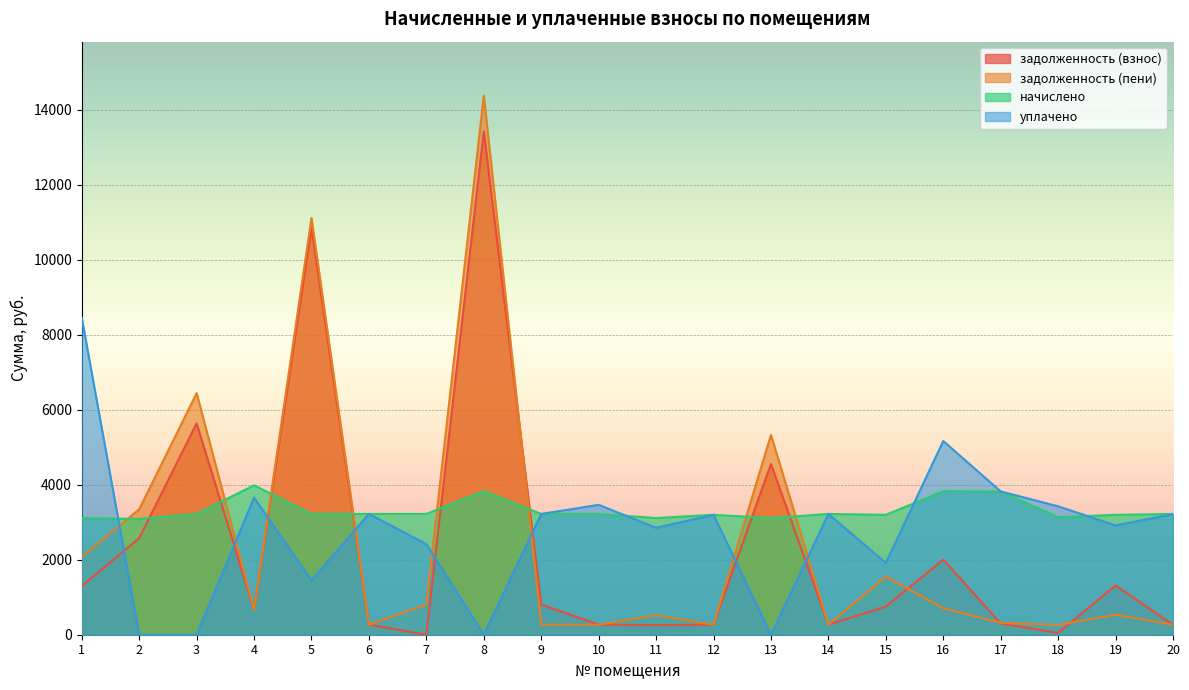

Rank the categories by уплачено value from highest to lowest.

1, 16, 17, 4, 10, 18, 6, 9, 14, 20, 12, 19, 11, 7, 15, 5, 2, 3, 8, 13